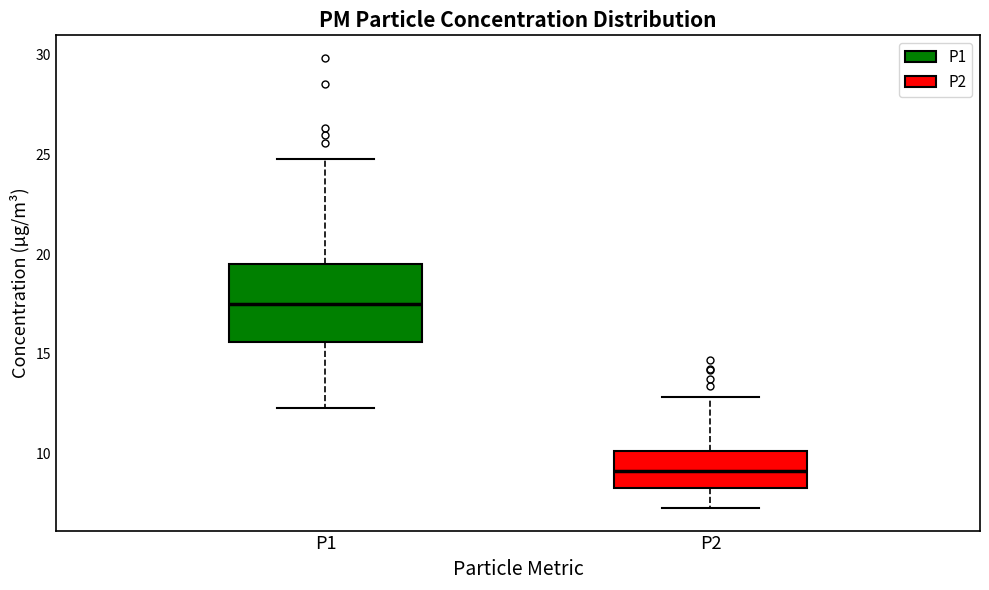

Which box has the lowest median line?

P2